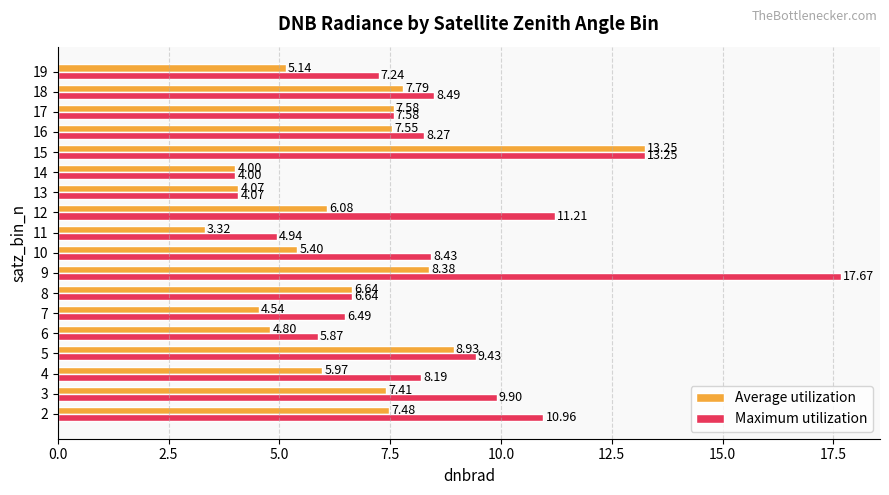

Which series has the largest total across all categories?

Maximum utilization